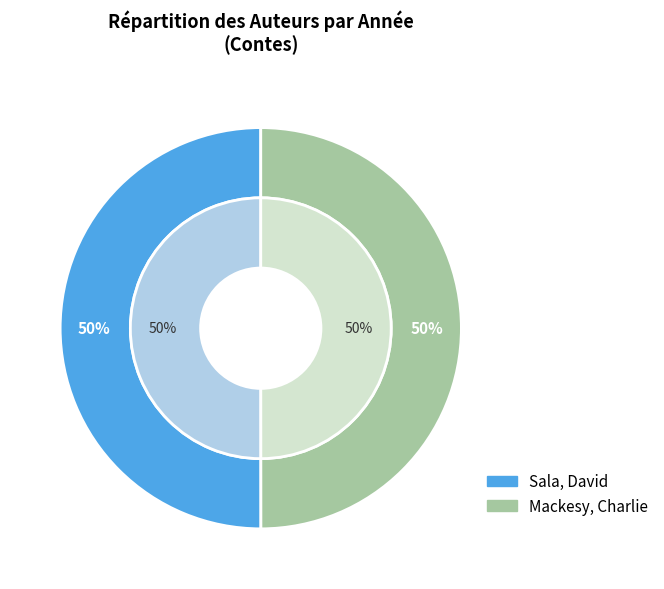

What percentage is NOT represented by Sala, David?

50.0%